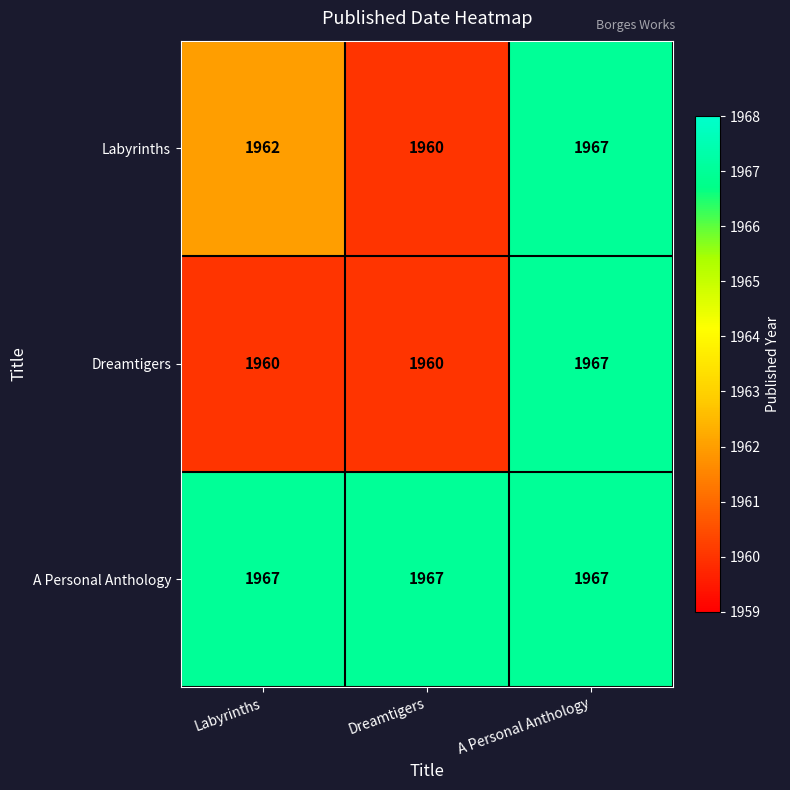

Is it true that Labyrinths equals 1962 at Labyrinths?

True